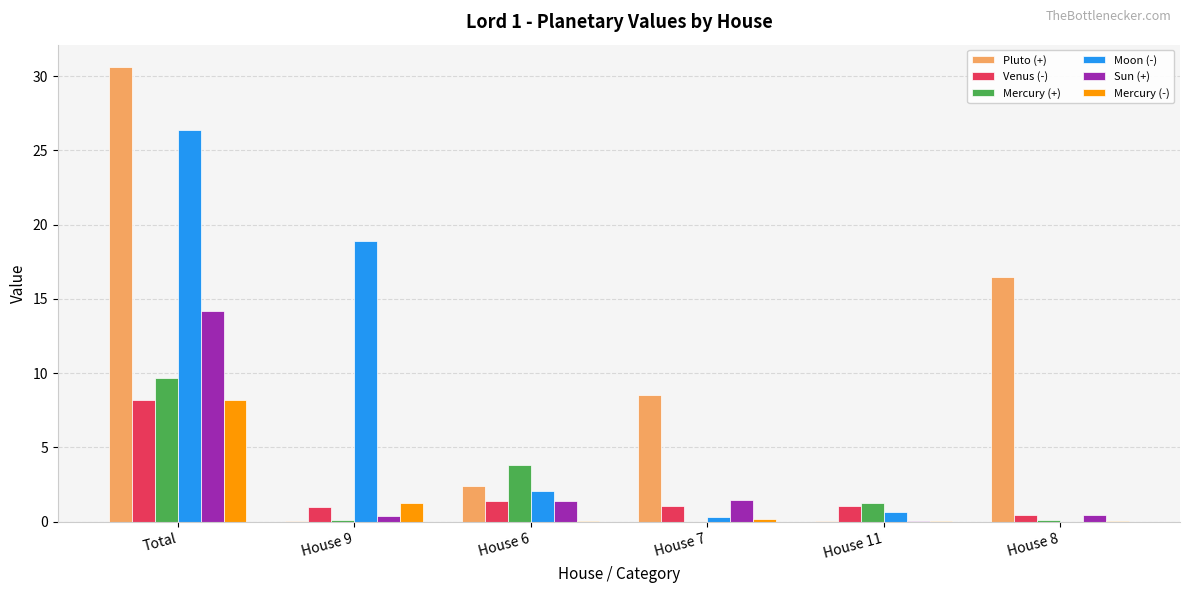

True or false: Sun (+) has a value of 14.2 at Total.

True